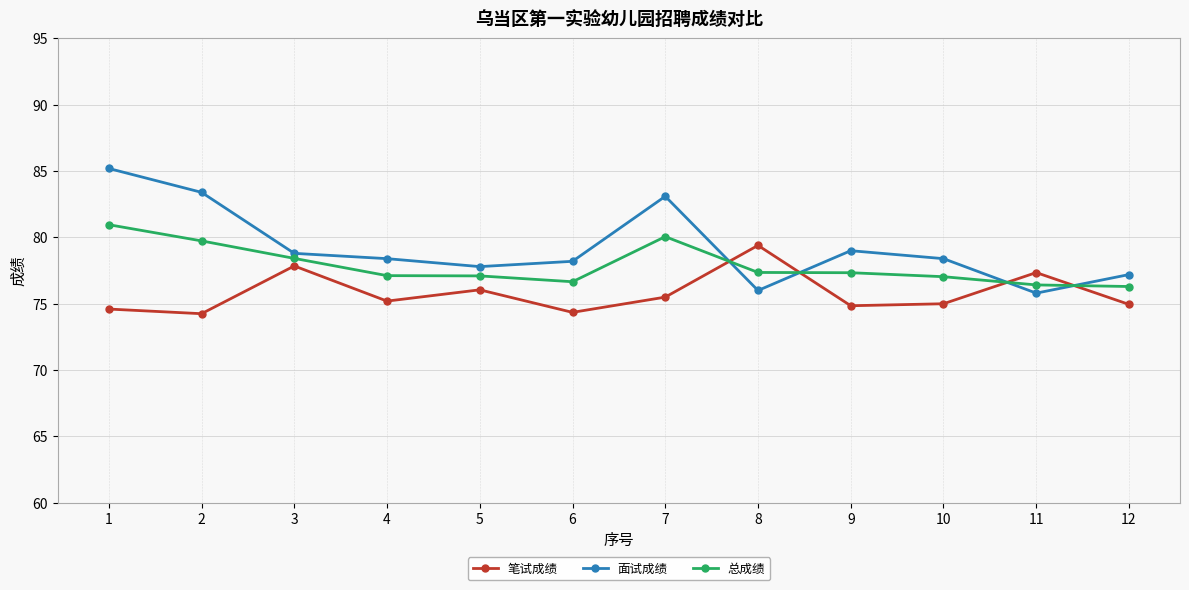

What is the maximum value for 面试成绩?

85.2